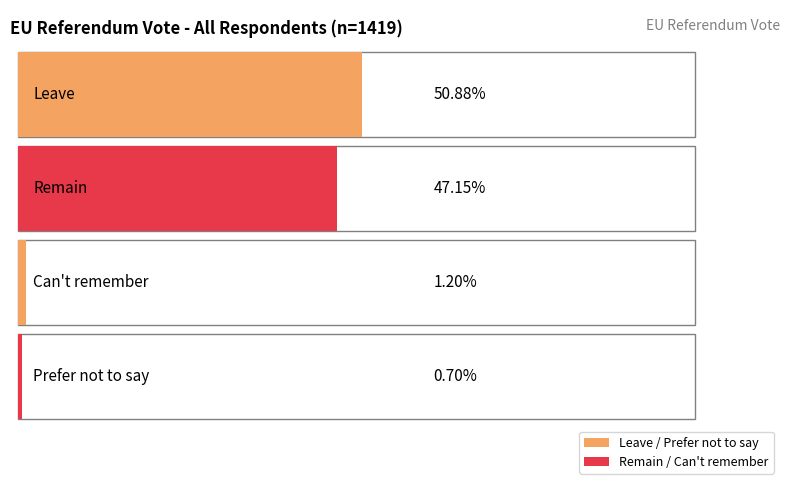

The value of Leave at Remain is 1027. True or false?

False